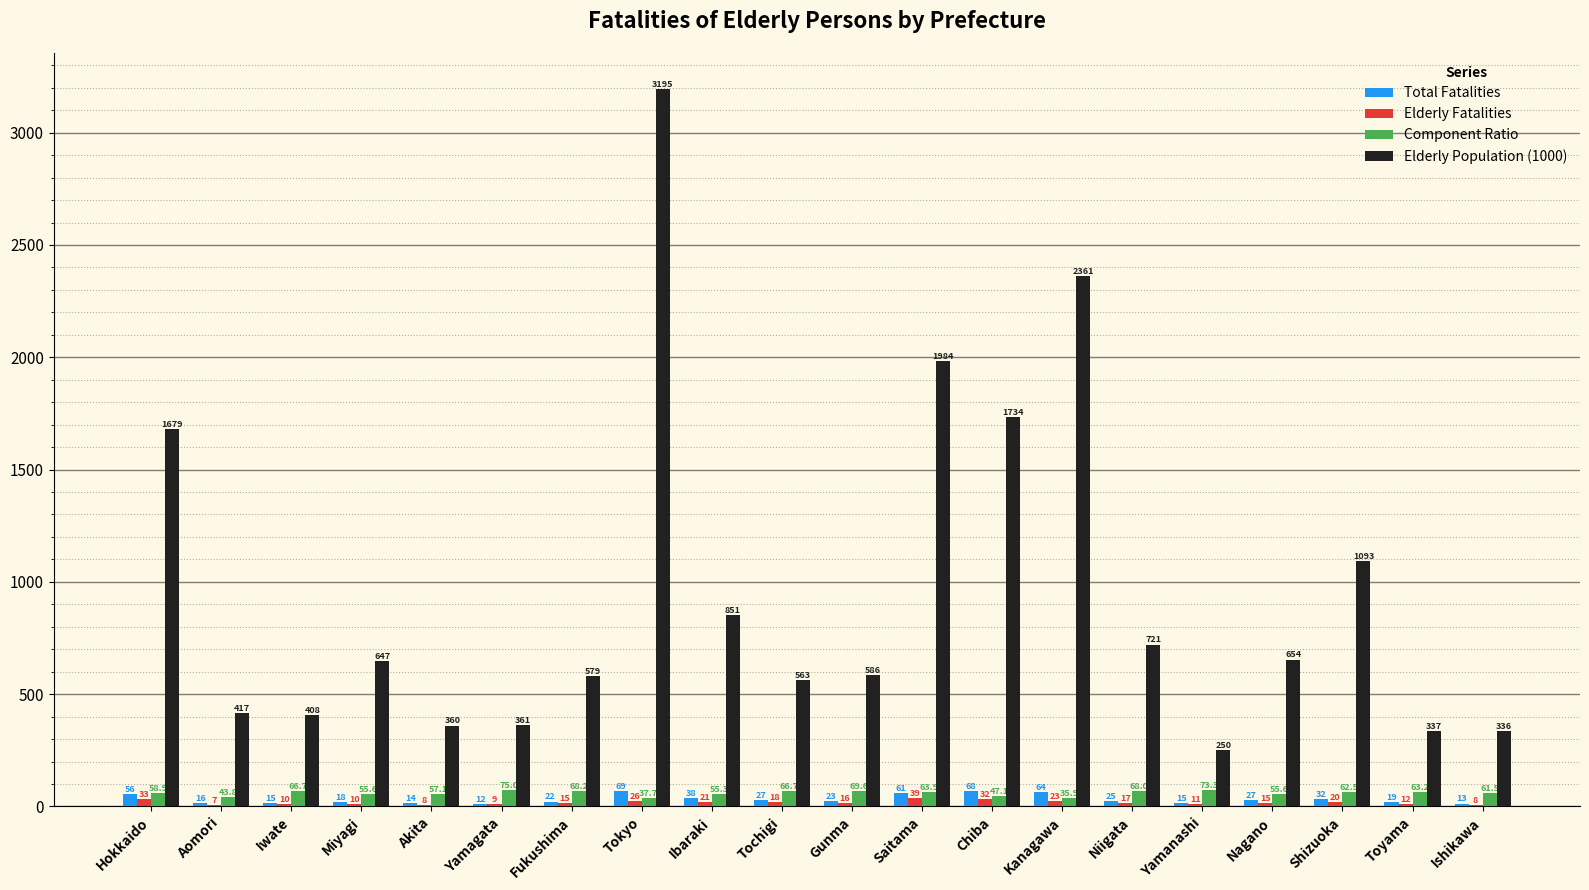

What is the sum of all Total Fatalities values?

634.0